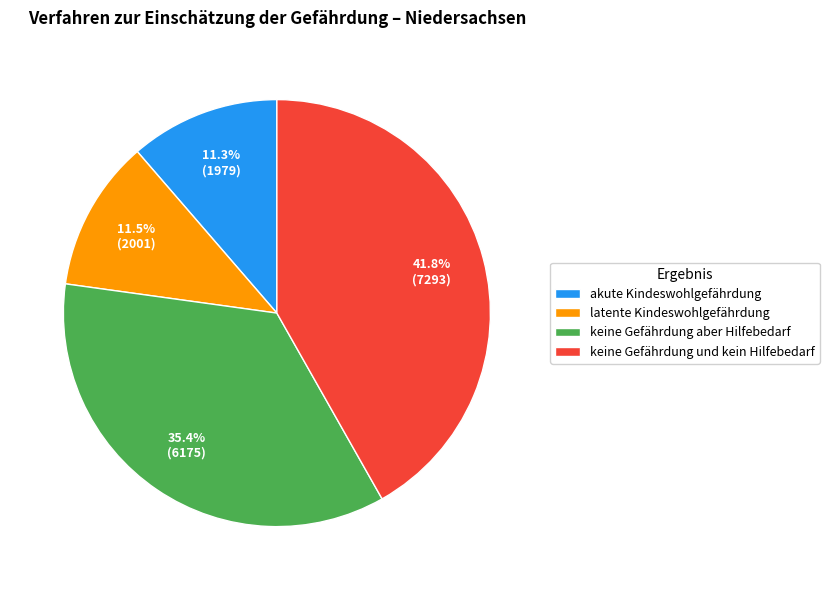

Which category has the biggest portion of the pie?

keine Gefährdung und kein Hilfebedarf